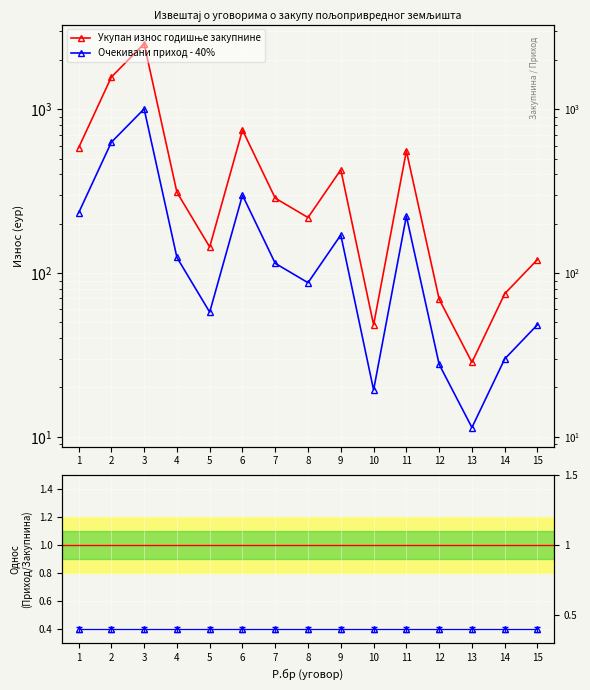

At how many categories does at least one series exceed 1645?

1